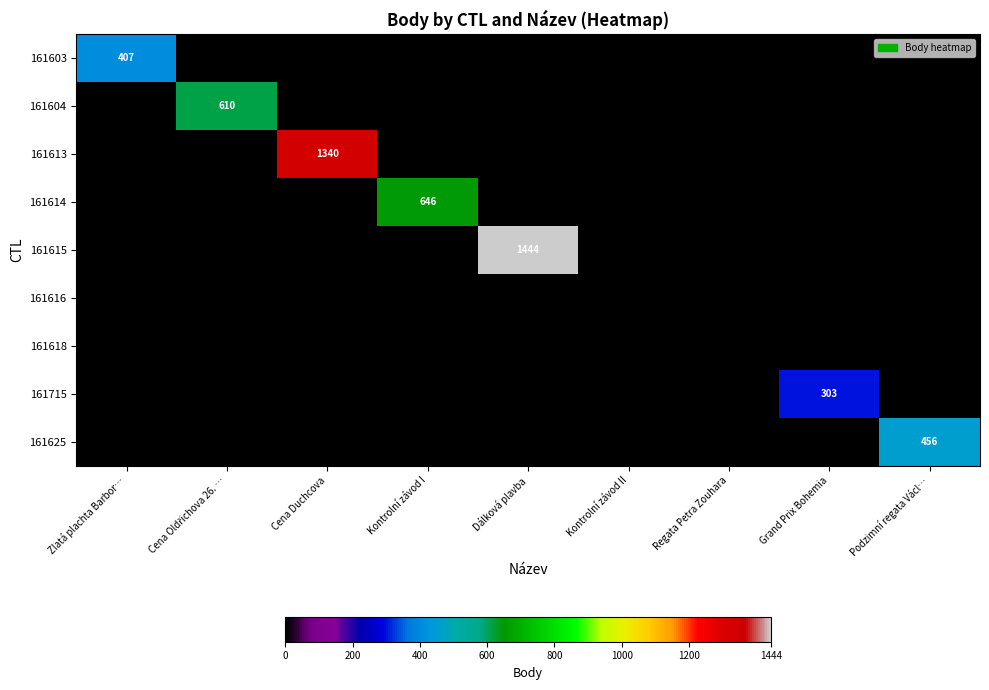

Rank the series by their maximum value, from highest to lowest.

161615, 161613, 161614, 161604, 161625, 161603, 161715, 161616, 161618